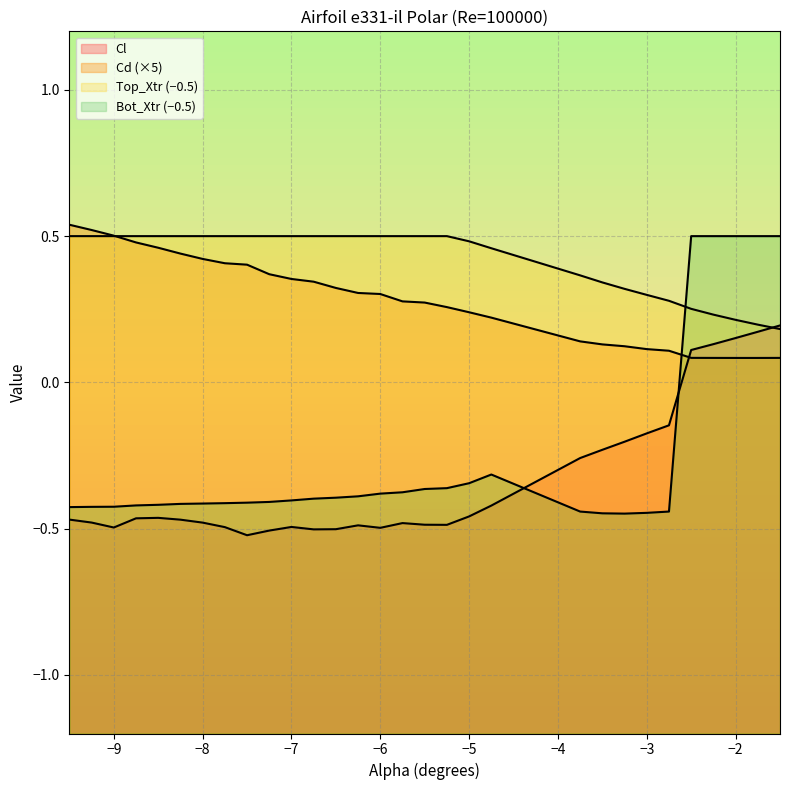

What is the difference between the maximum and minimum values in the Bot_Xtr series?

0.9